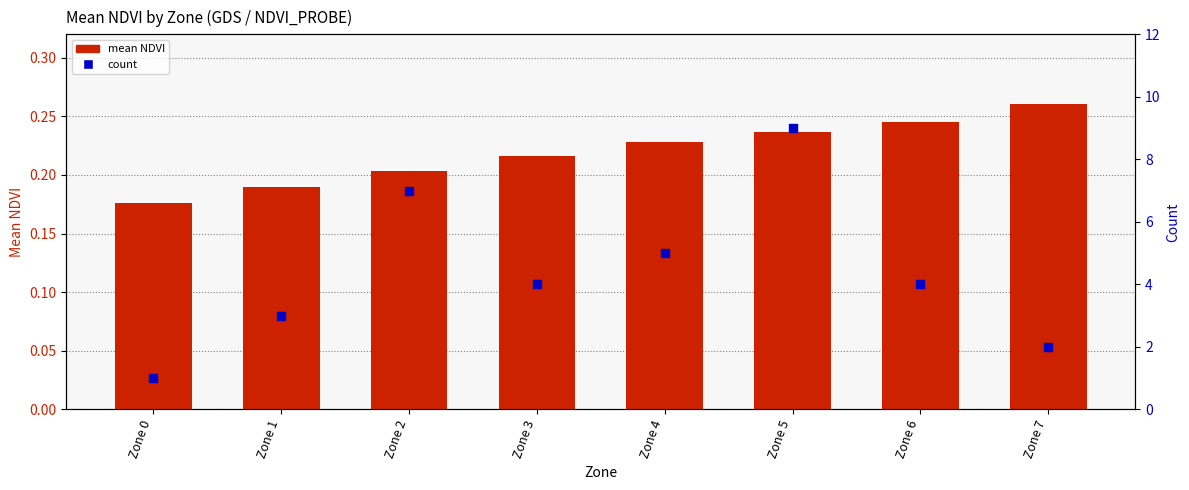

What is the total value across all series at Zone 1?

3.2